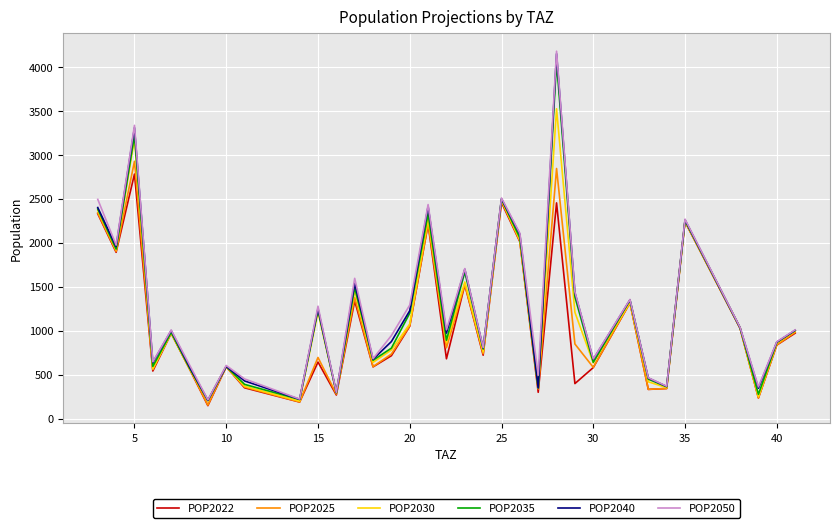

What is the sum of all POP2030 values?

39577